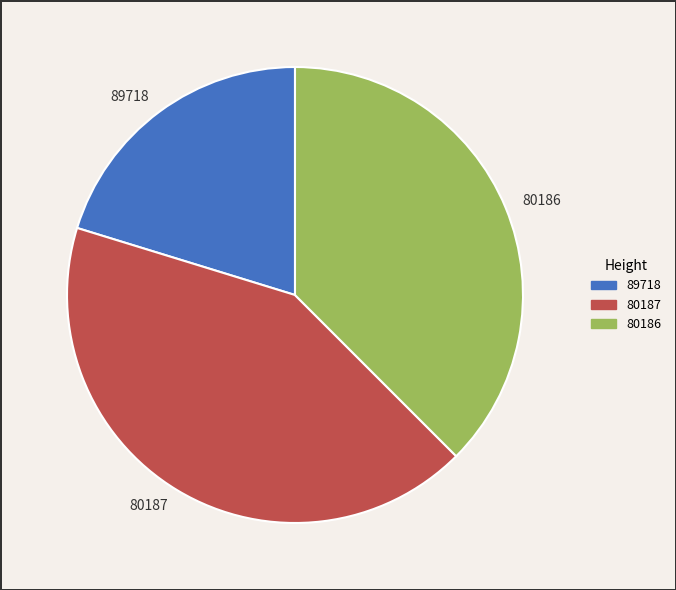

The 80187 slice represents 28% of the pie. True or false?

False